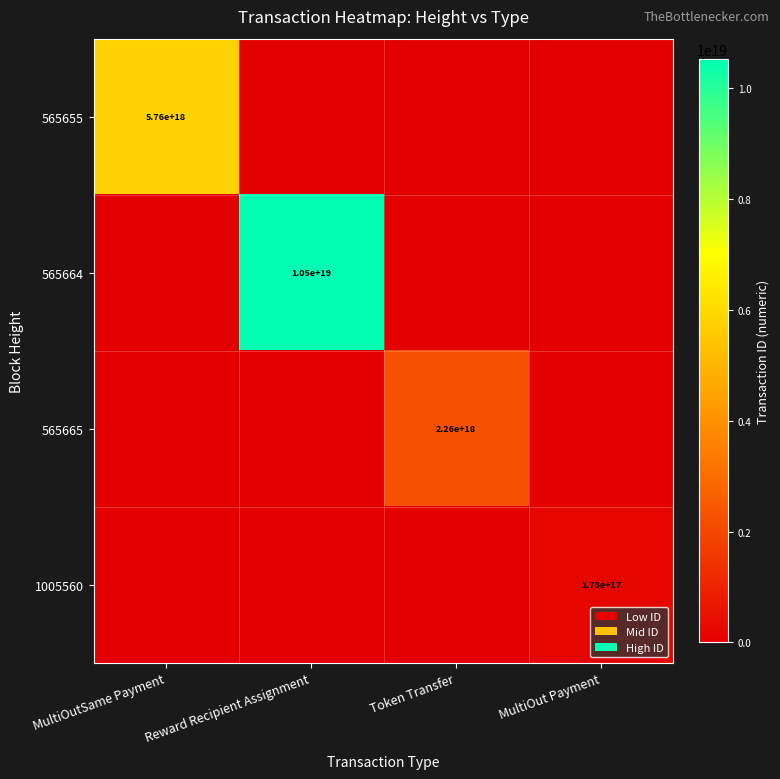

At how many categories does at least one series exceed 3852316118408834560?

2